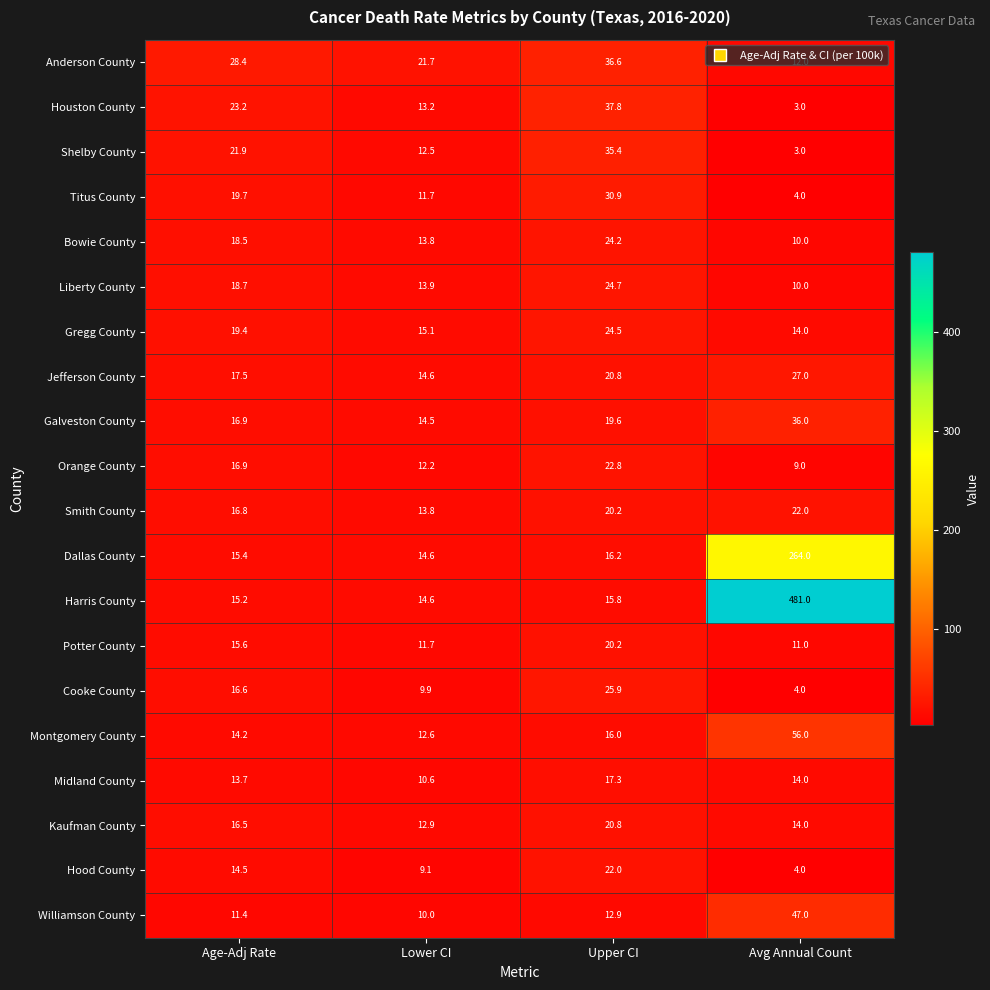

At which label is Kaufman County closest to 16?

Age-Adj Rate